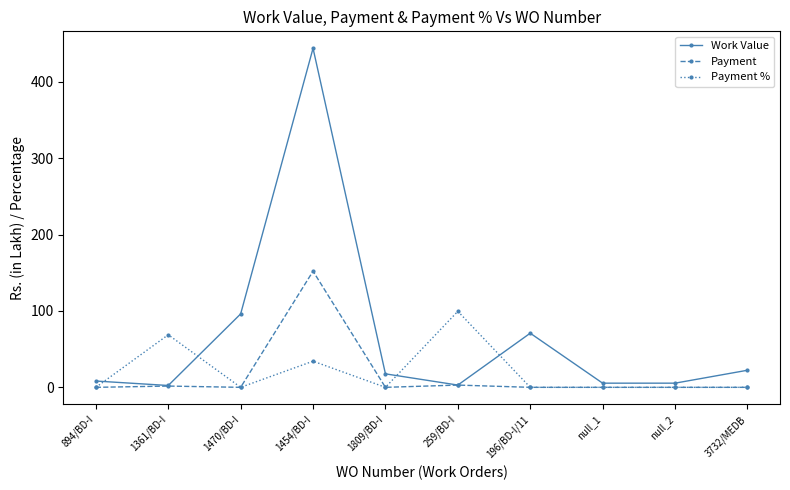

Is the value of Payment % at 3732/MEDB greater than the value of Work Value at 1809/BD-I?

No